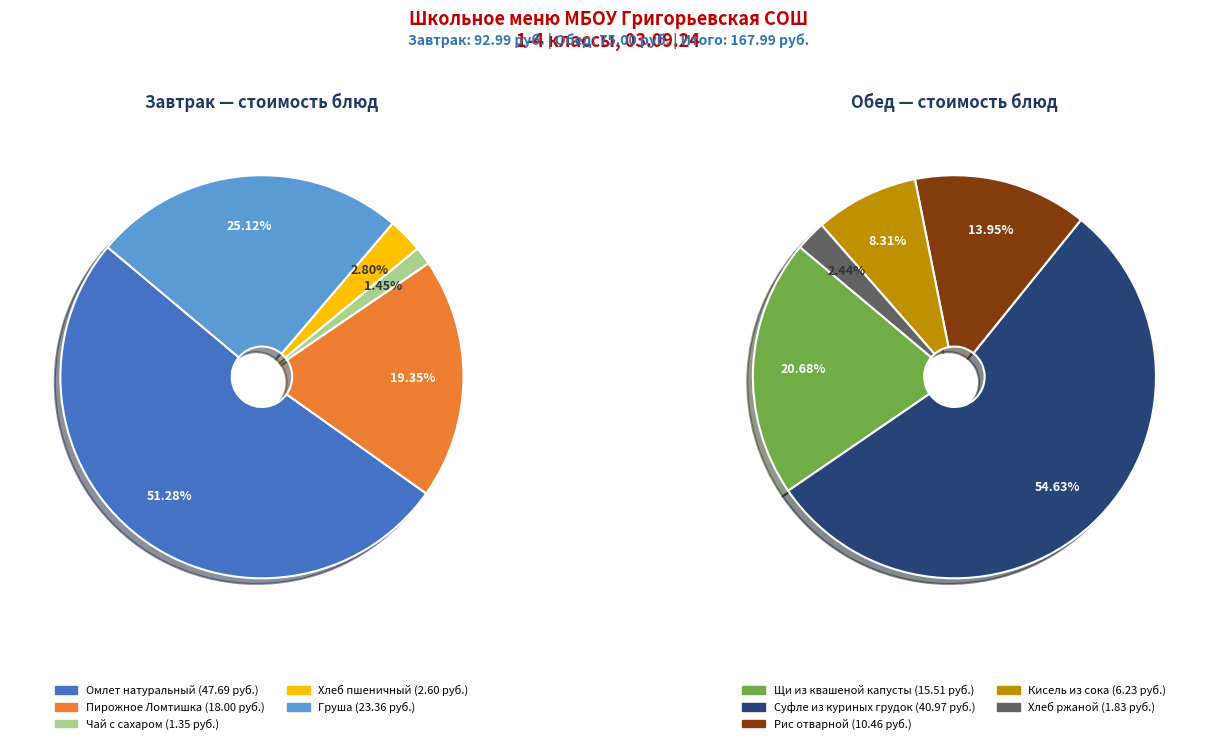

Count the number of slices in the pie.

10